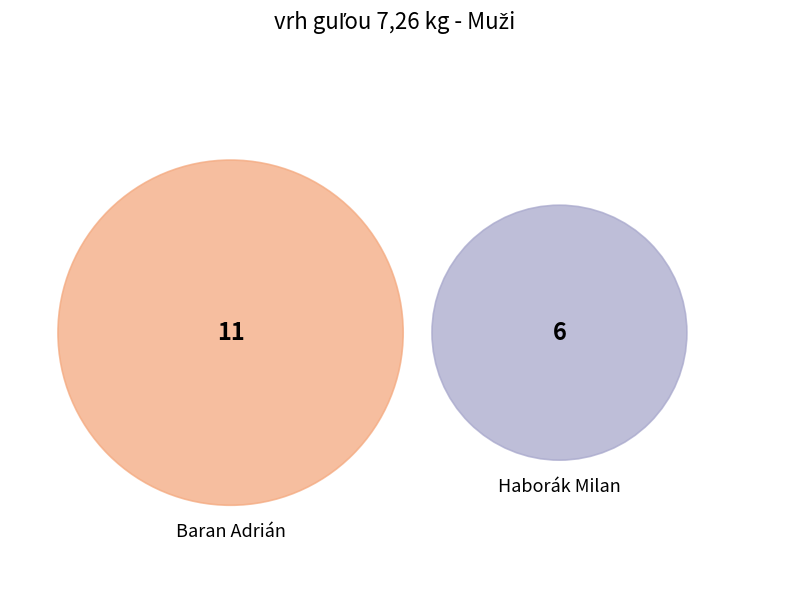

How much of the chart is everything except Haborák Milan?

64.7%